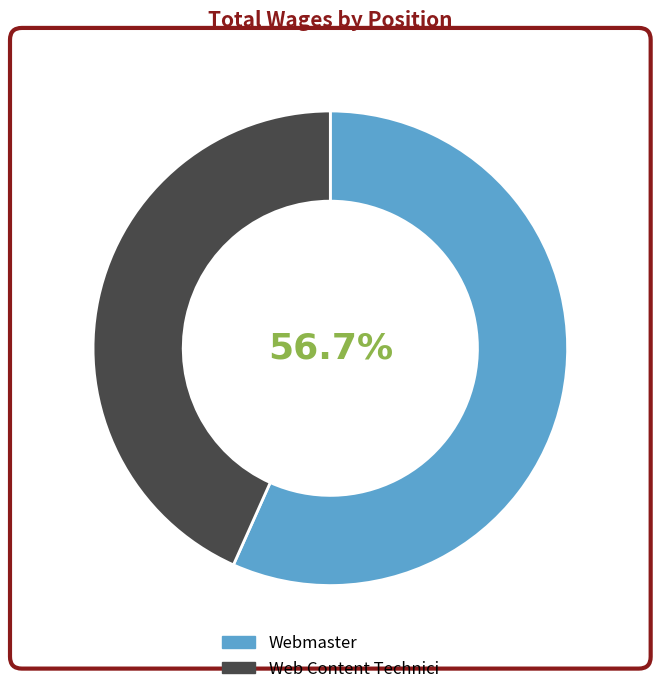

True or false: Web Content Technici accounts for 34% of the total.

False